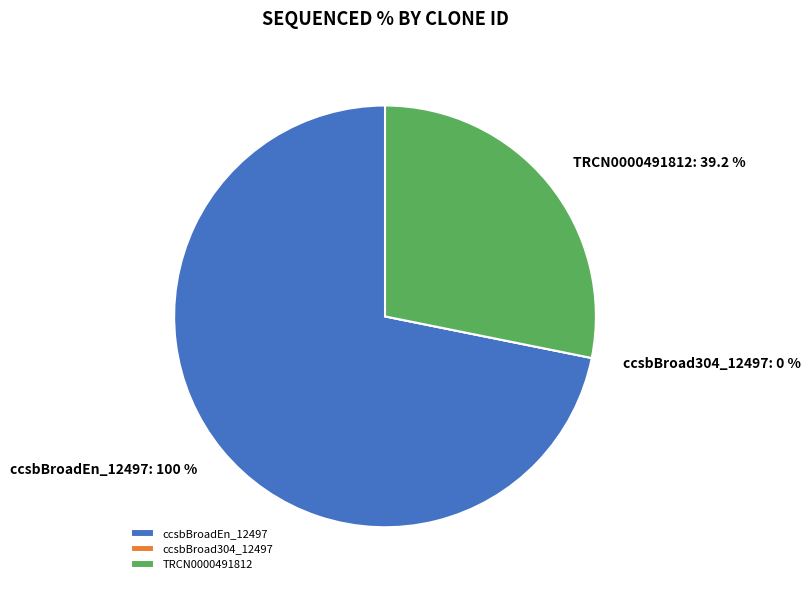

Is ccsbBroad304_12497 the majority of the pie?

No